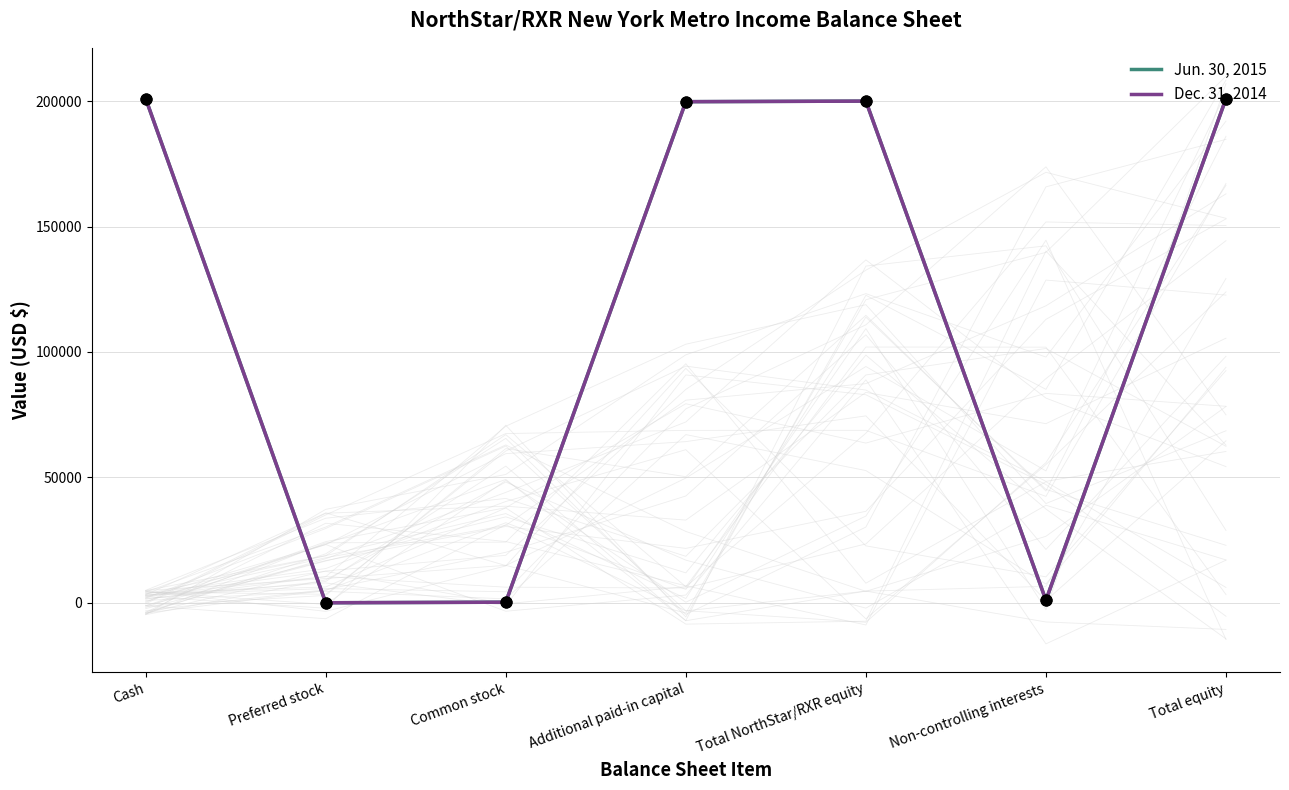

At how many categories does at least one series exceed 123234?

4